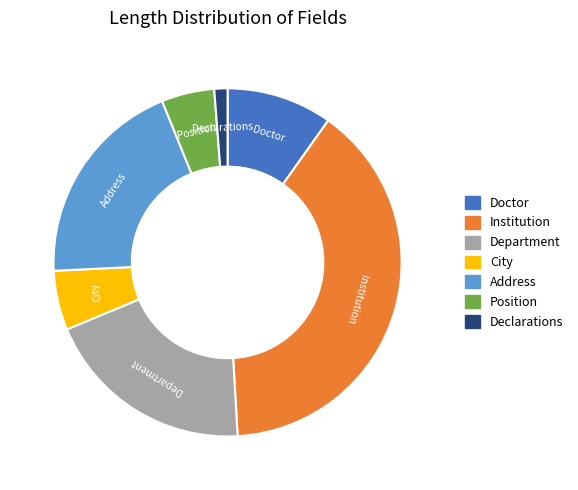

Is there any slice that represents more than half of the pie?

No